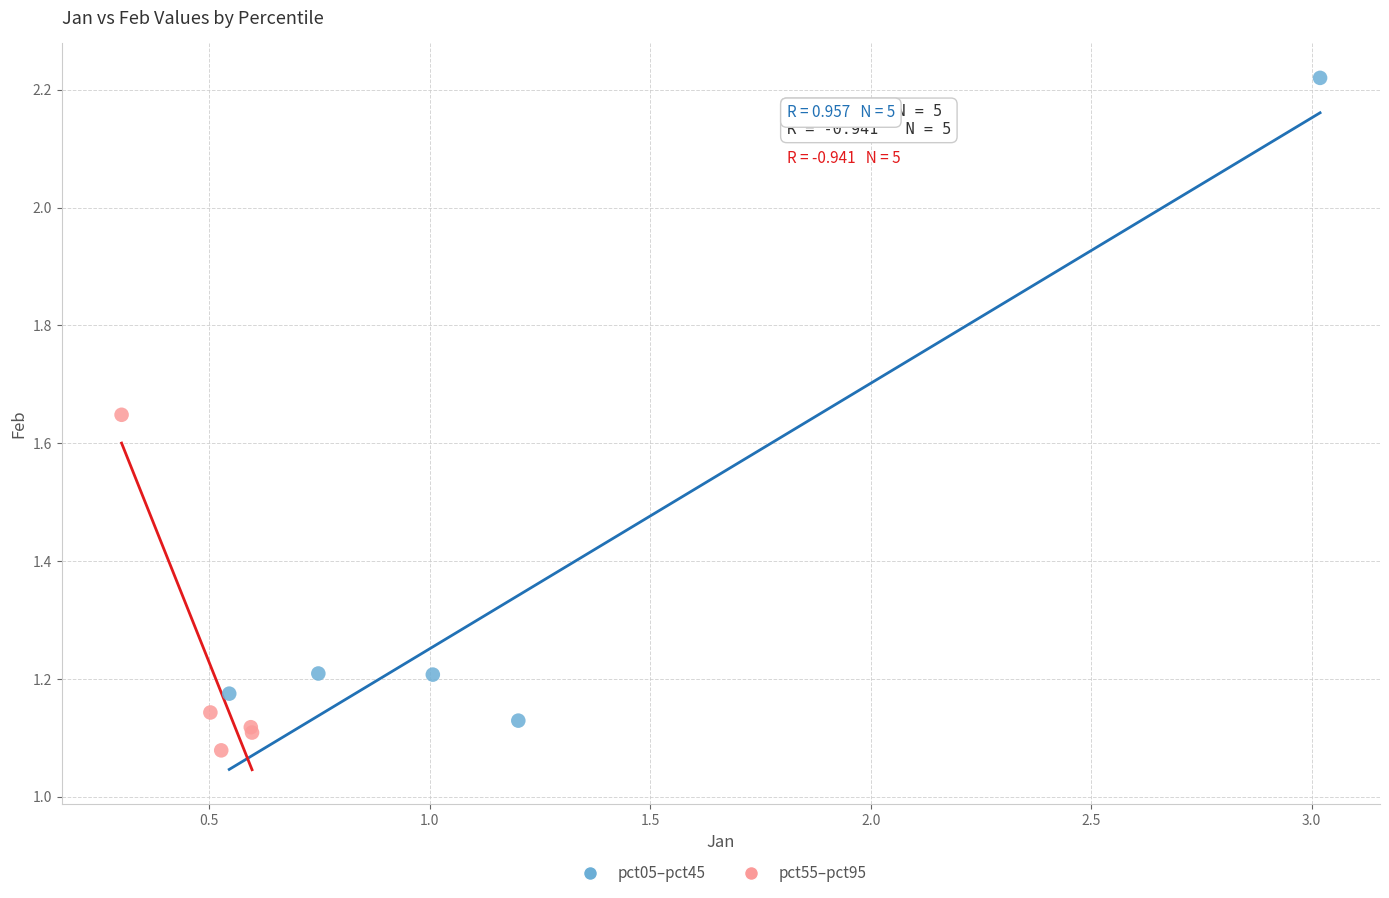

Which series reaches the minimum Y coordinate?

pct55–pct95